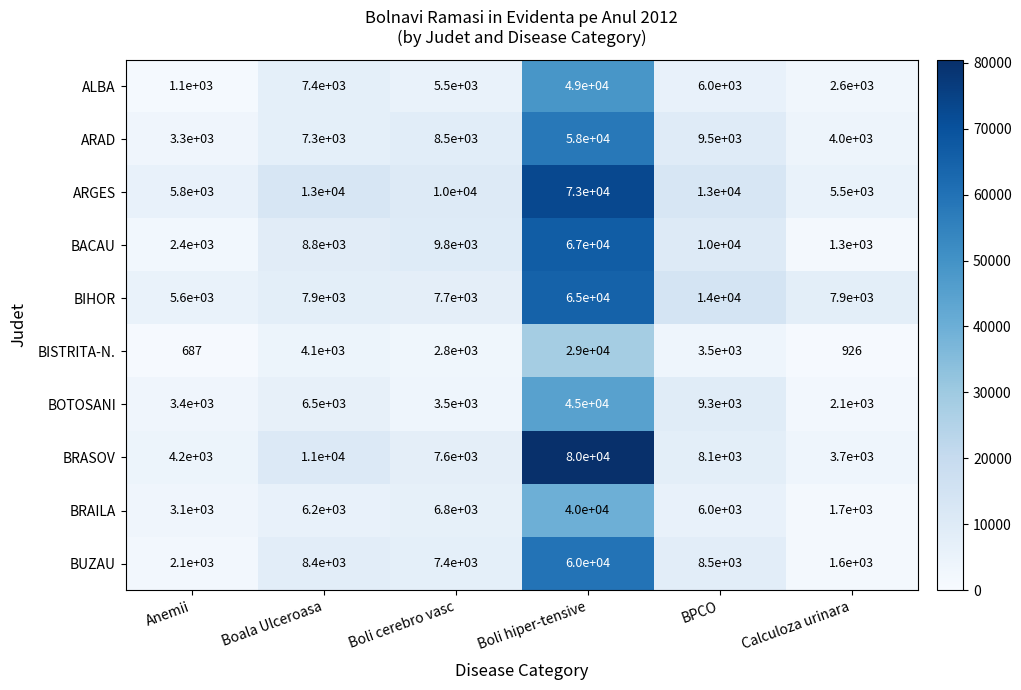

At how many categories does at least one series exceed 3726?

6